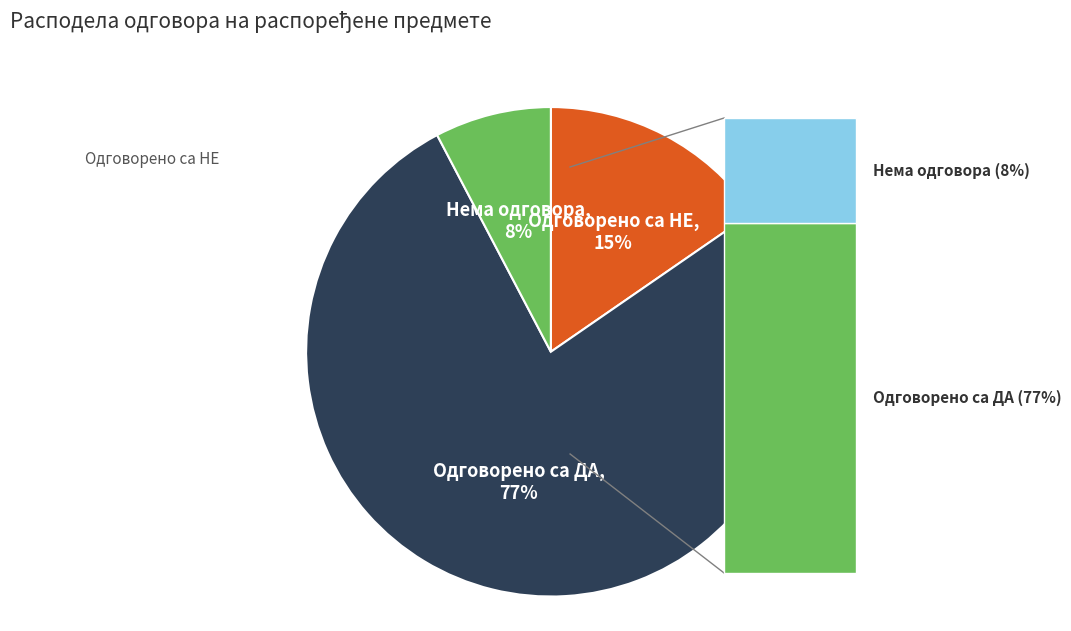

To the nearest percent, what is the average slice percentage?

33%